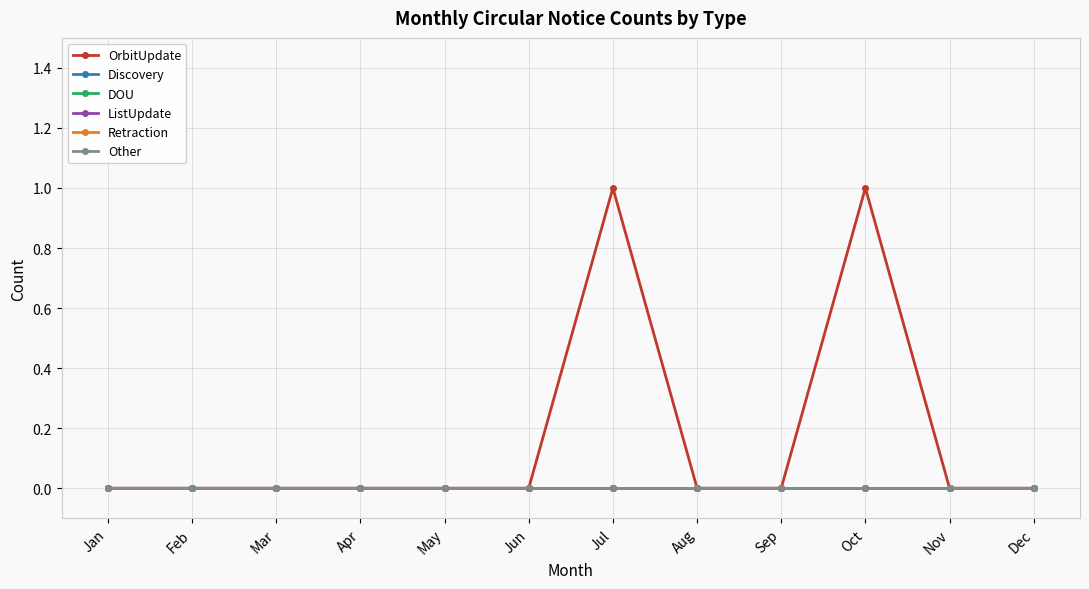

Does the chart have visible grid lines?

Yes